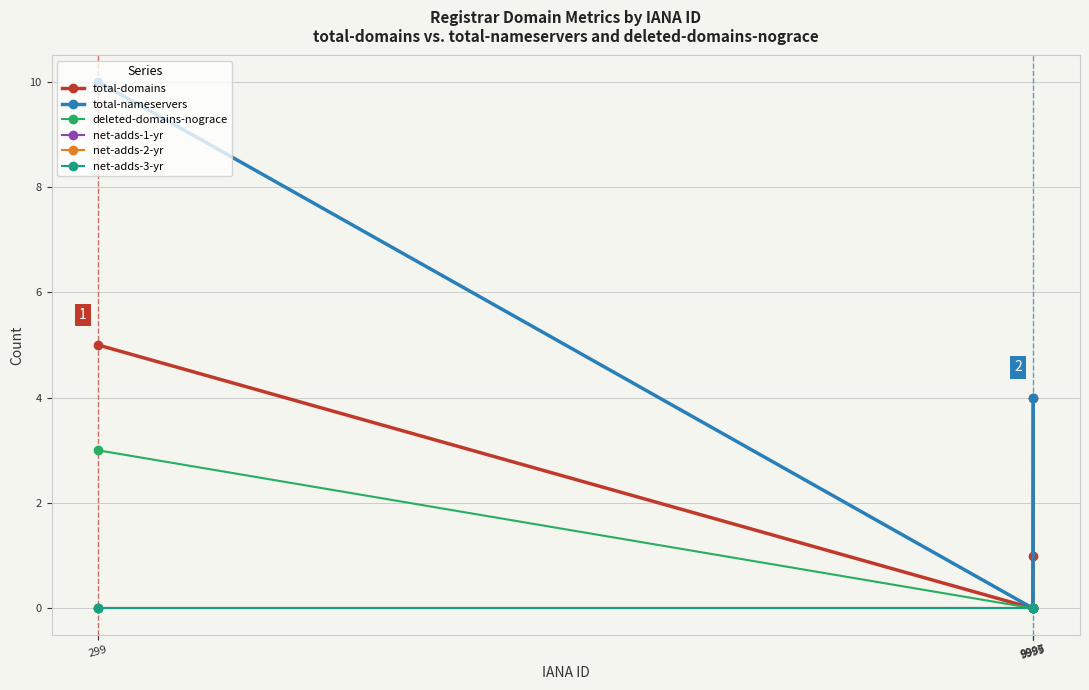

What is the difference between the highest and lowest values at 9999?

4